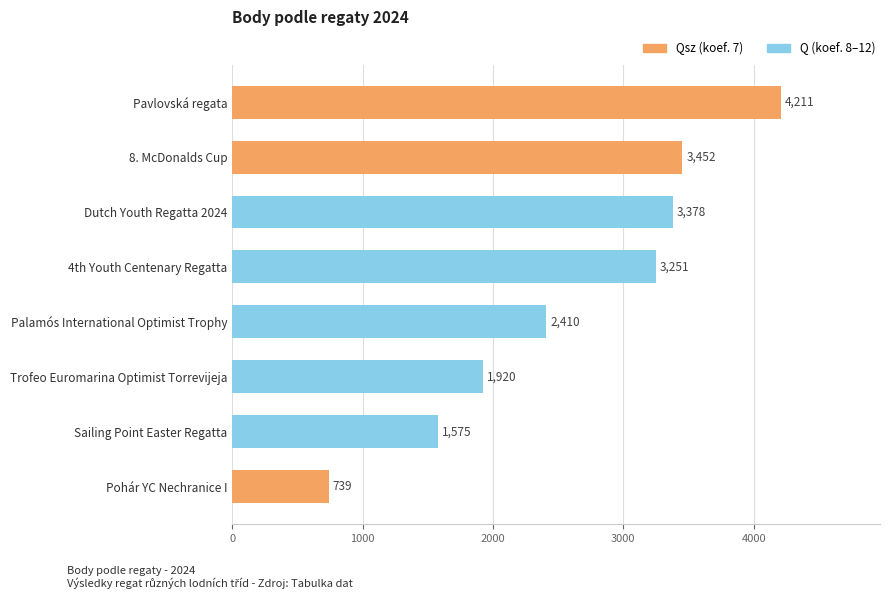

Read the value at Trofeo Euromarina Optimist Torrevijeja.

1920